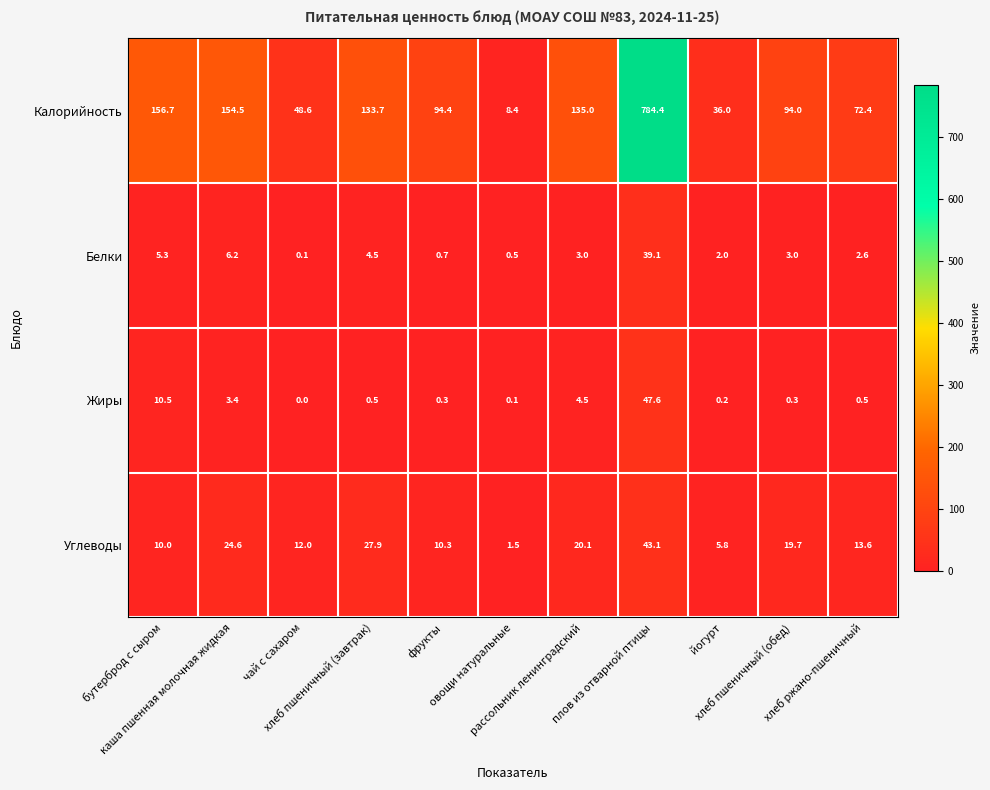

Which series has the largest total across all categories?

Калорийность